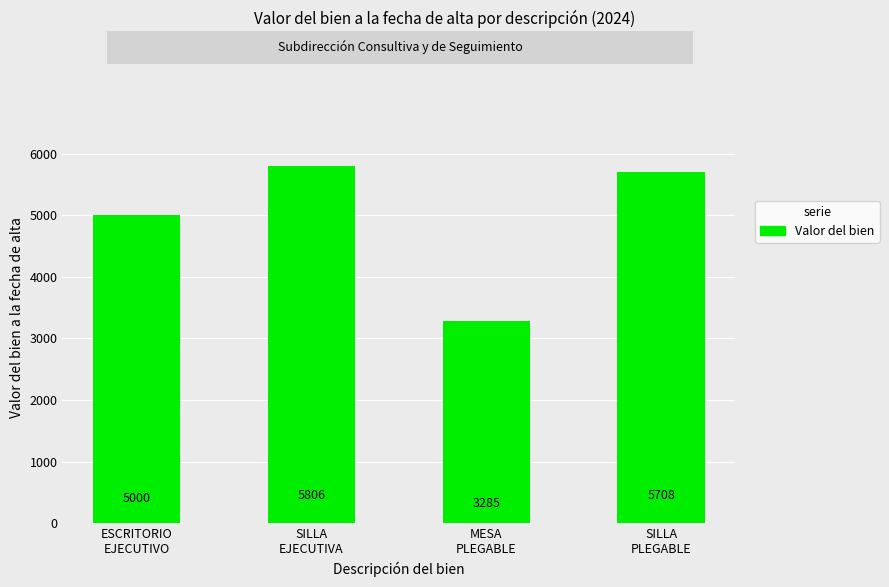

Reading left to right, transcribe all the data shown in this chart.

5000	5806	3285	5708